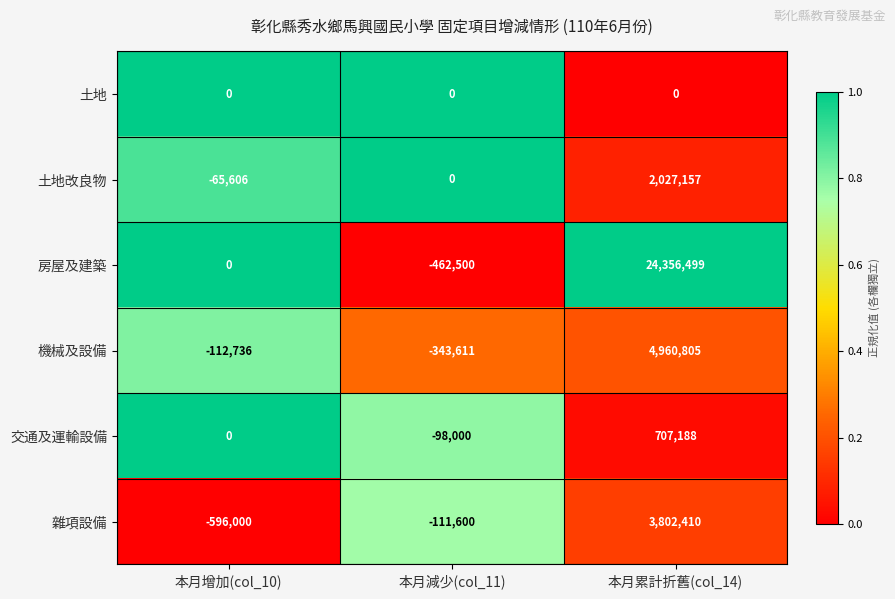

At 本月累計折舊(col_14), list the series in order from largest to smallest.

房屋及建築, 機械及設備, 雜項設備, 土地改良物, 交通及運輸設備, 土地